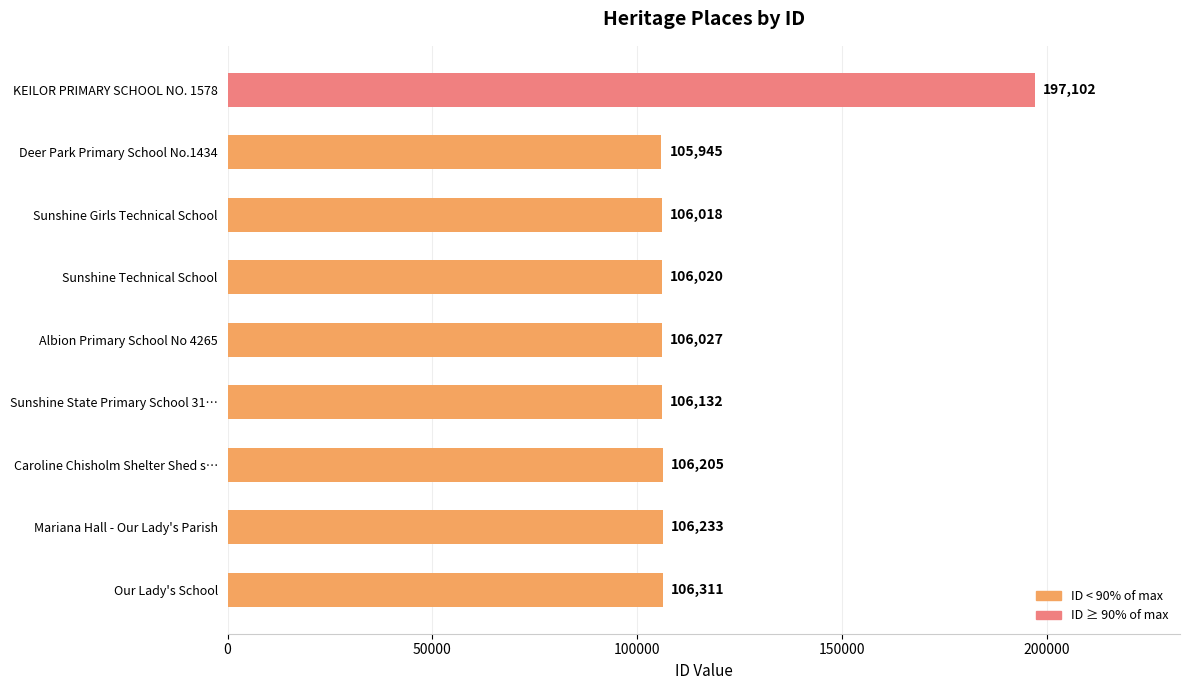

What is the difference between the second highest and minimum values?

366